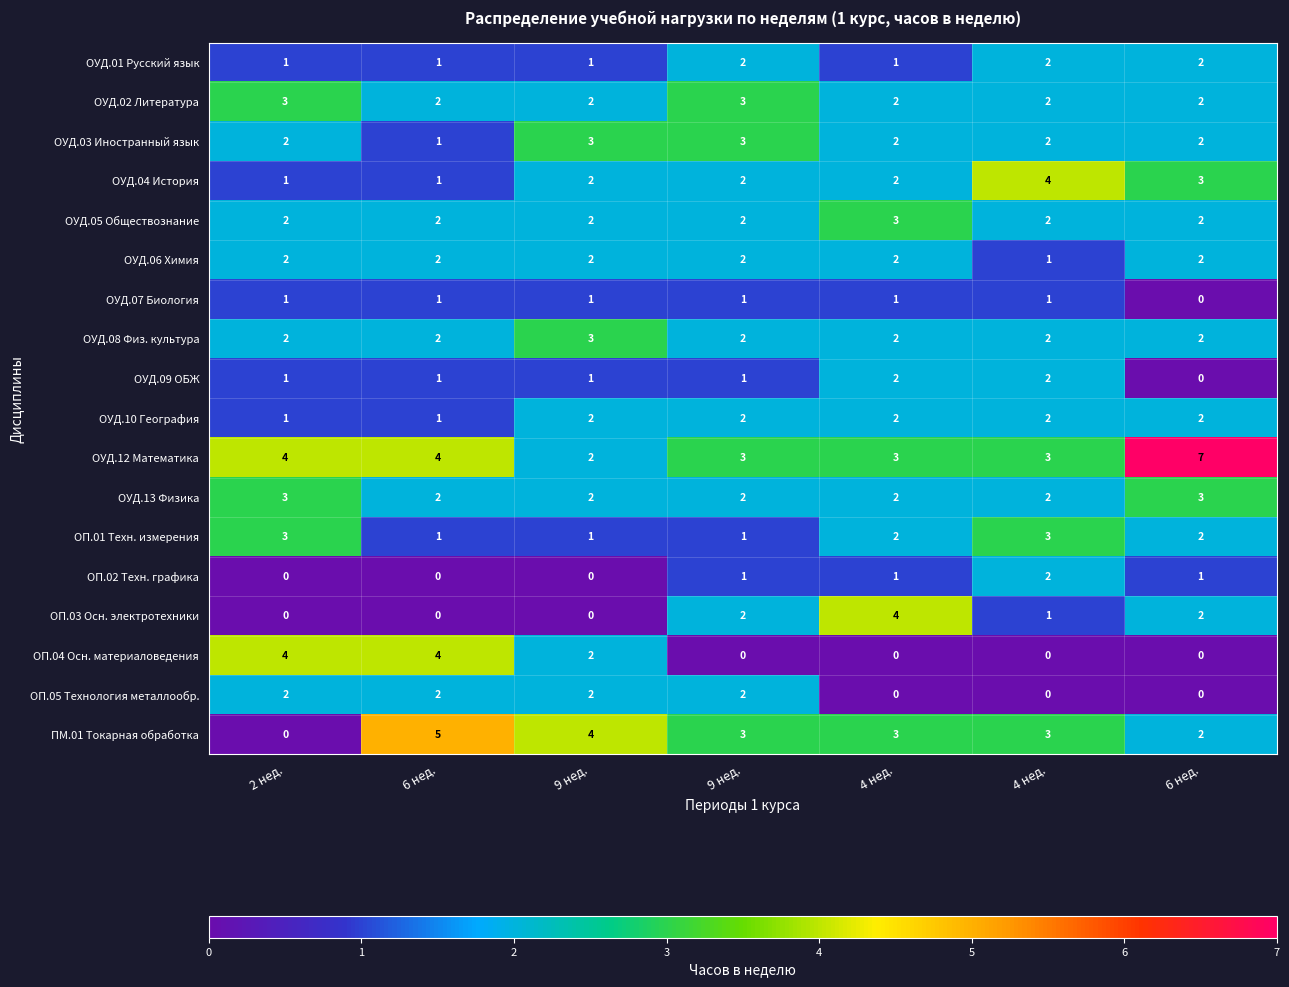

Count the number of categories in the chart.

7